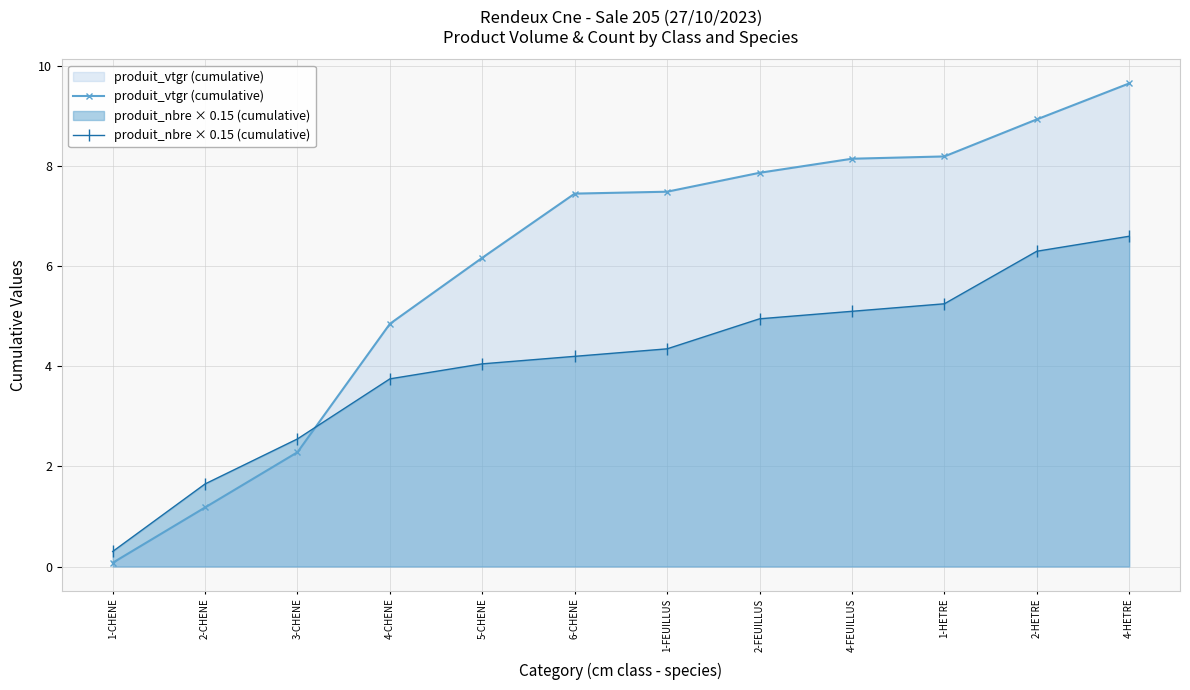

How many distinct data groups are displayed?

2